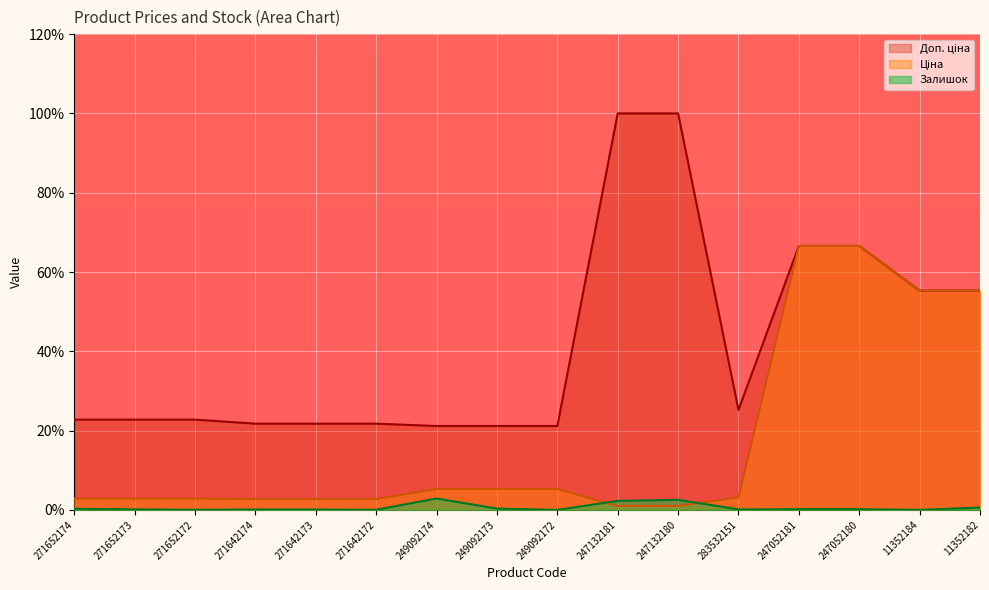

In Доп. ціна, how many points are lower than both neighbors (excluding endpoints)?

1